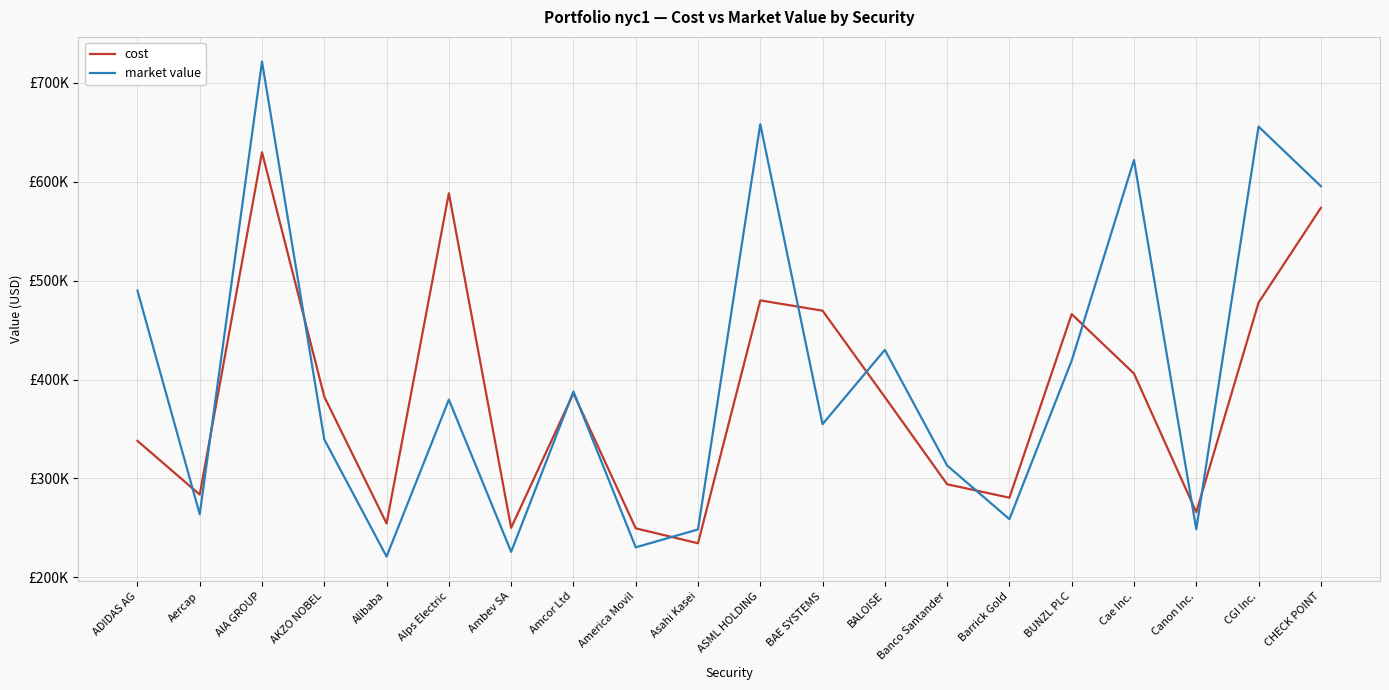

What is the label of the 11th point from the right?

Asahi Kasei